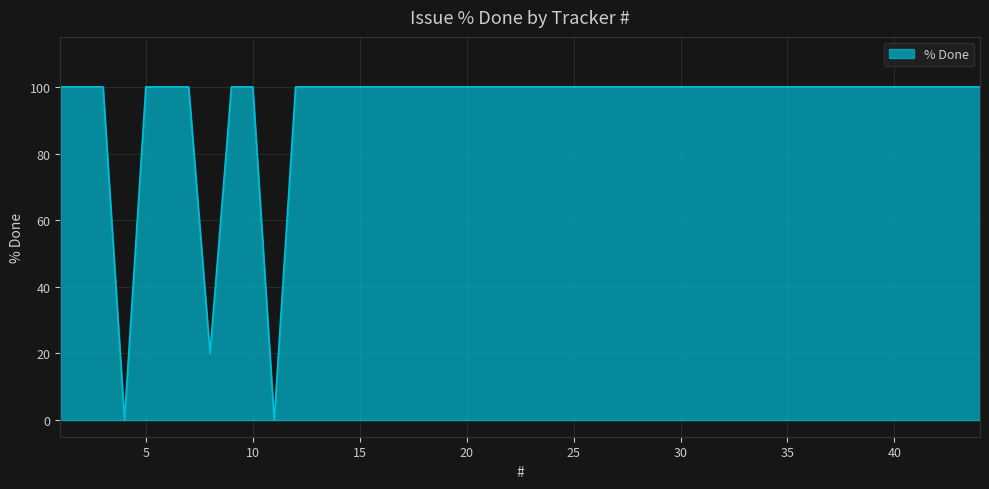

What is the difference between the maximum and minimum values?

100